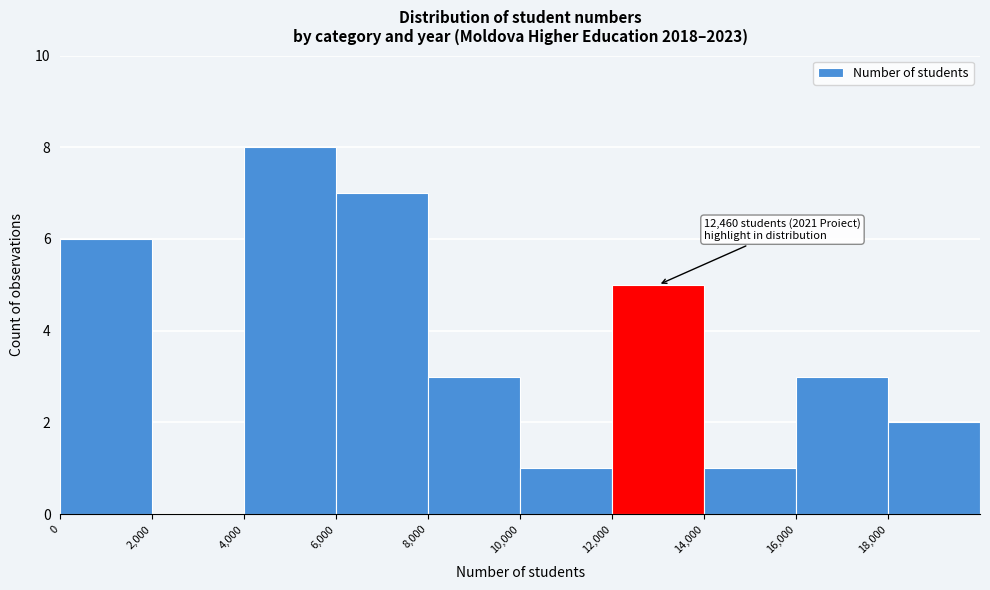

Which range on the x-axis has the tallest bar?

4000 to 6000